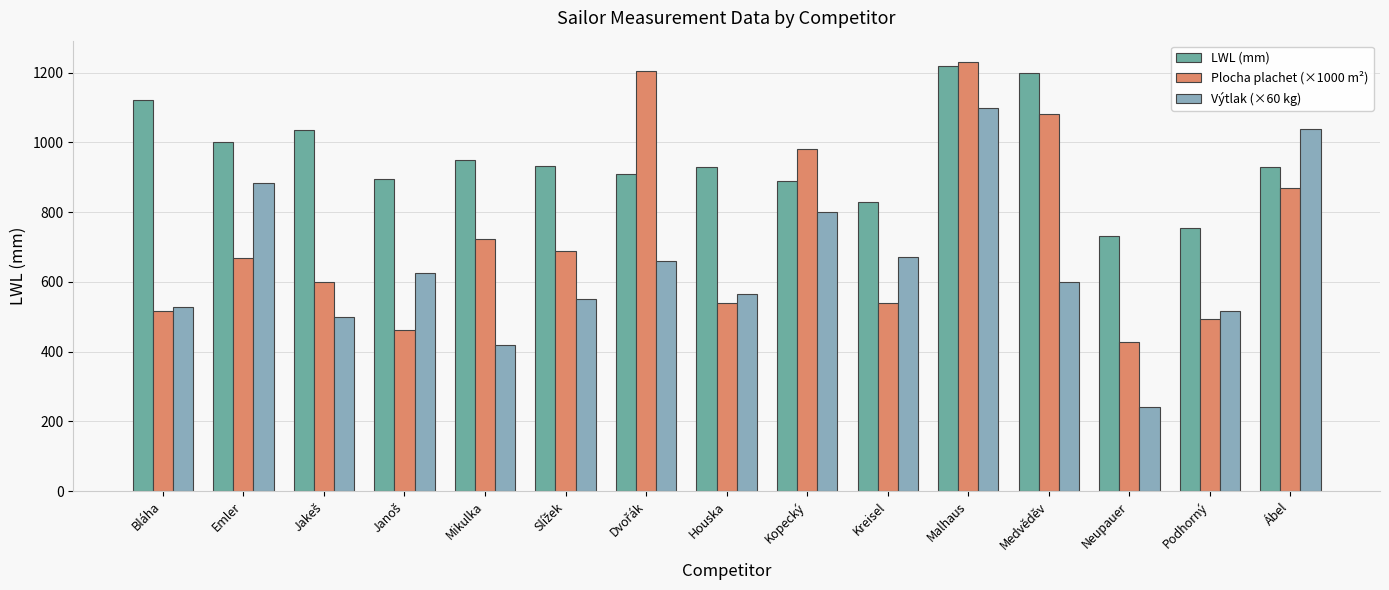

Where does the Výtlak (×60 kg) series first go above 600?

Emler